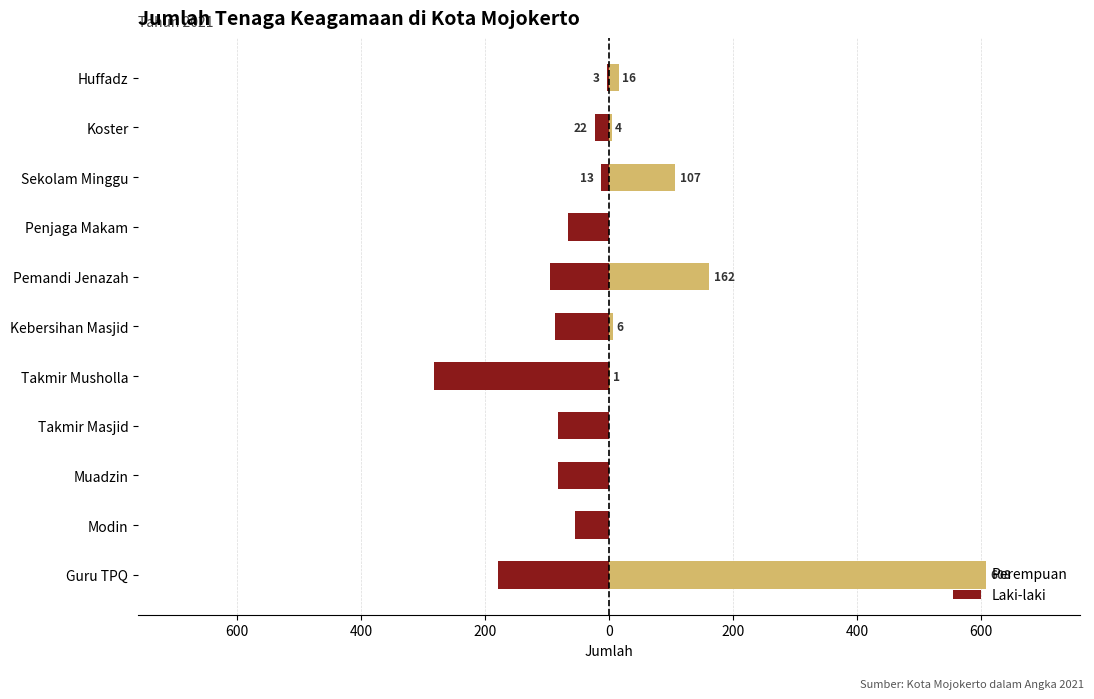

How many positive values does the Perempuan series have?

7